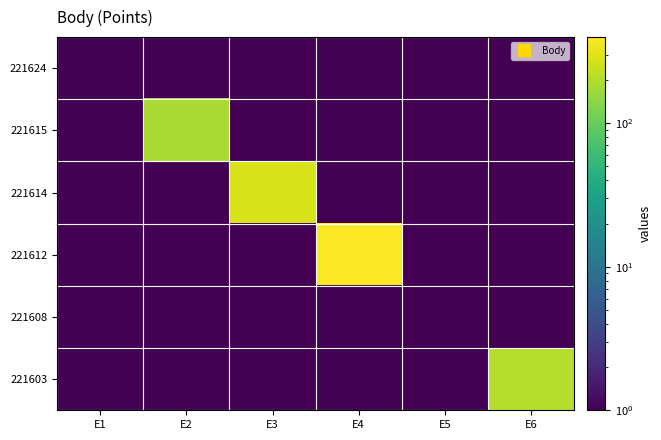

Reading left to right, list all the values displayed in this chart.

221624: E1=1	E2=1	E3=1	E4=1	E5=1	E6=1
221615: E1=1	E2=181	E3=1	E4=1	E5=1	E6=1
221614: E1=1	E2=1	E3=278	E4=1	E5=1	E6=1
221612: E1=1	E2=1	E3=1	E4=397	E5=1	E6=1
221608: E1=1	E2=1	E3=1	E4=1	E5=1	E6=1
221603: E1=1	E2=1	E3=1	E4=1	E5=1	E6=203